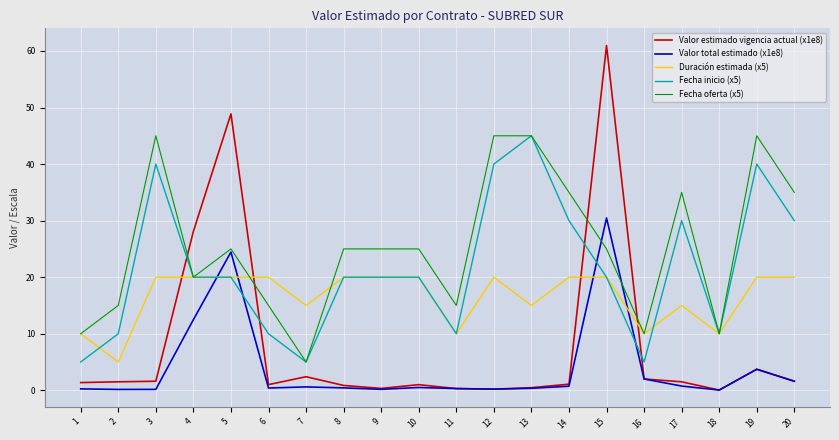

List the series in order of their overall mean, highest first.

Fecha oferta (x5), Fecha inicio (x5), Duración estimada (x5), Valor estimado vigencia actual (x1e8), Valor total estimado (x1e8)